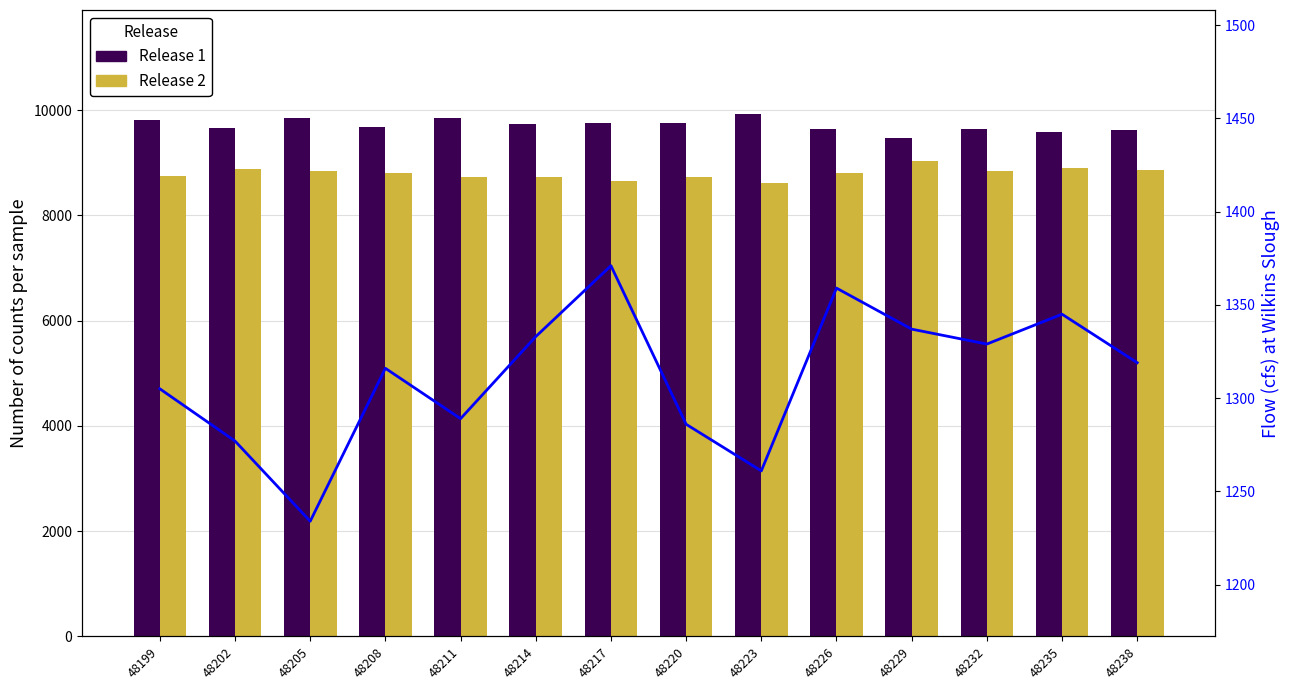

True or false: Release 1 has a value of 6561 at 48208.

False